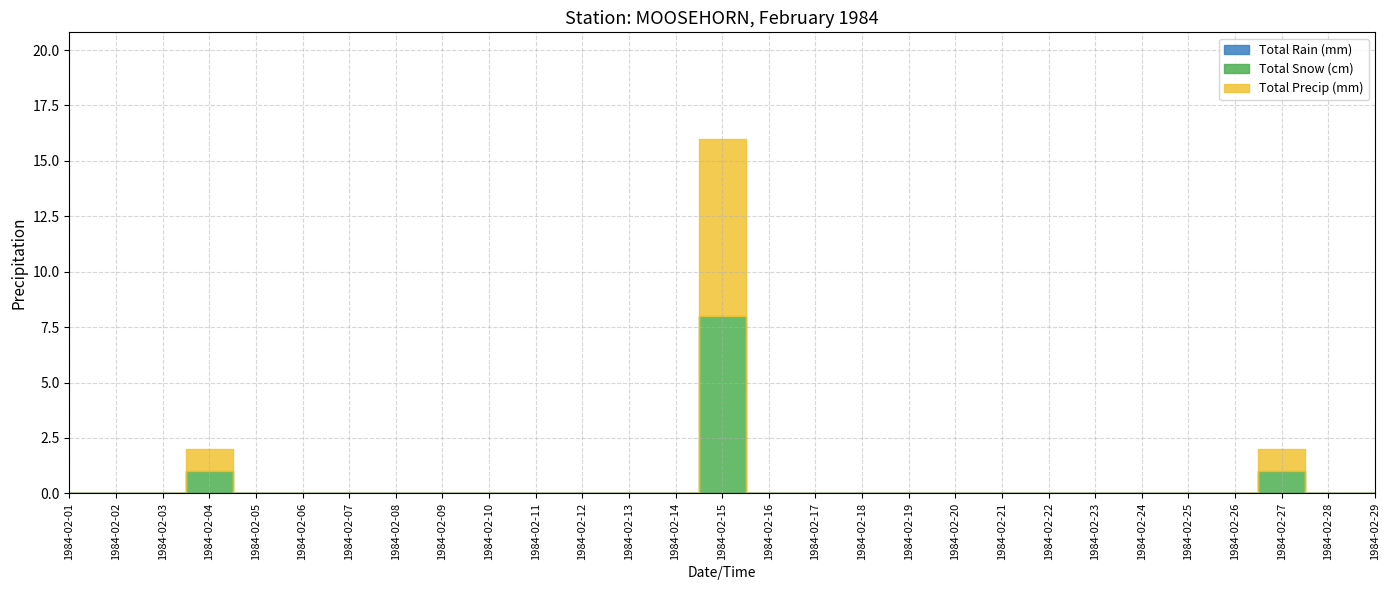

Count the number of categories in the chart.

29